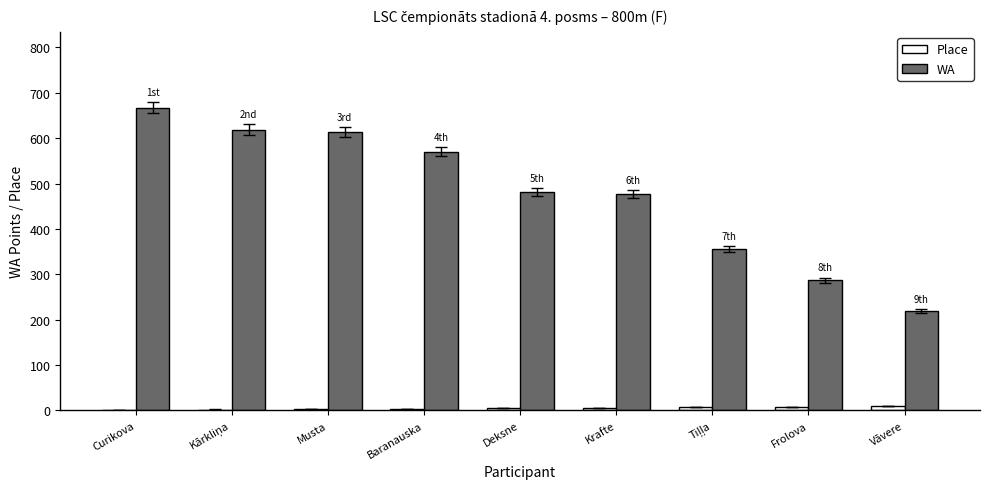

What is the sum of all WA values?

4289